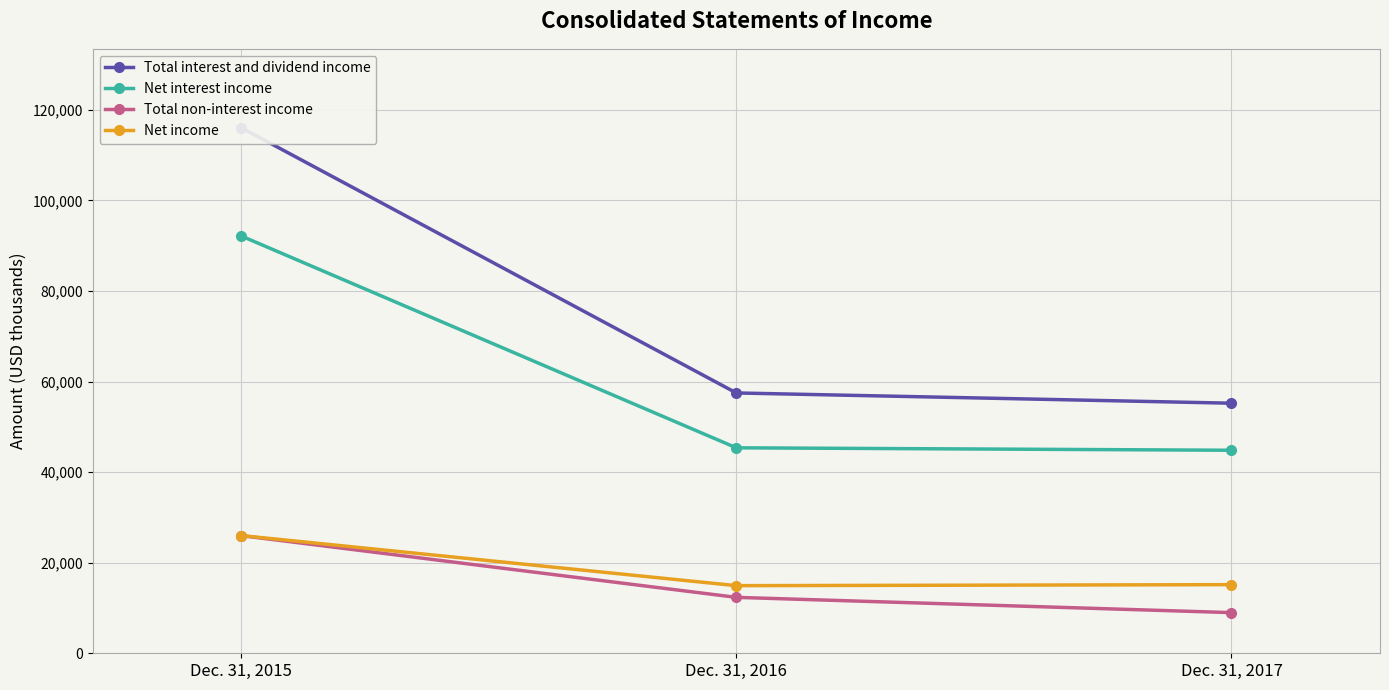

Which series has the largest total across all categories?

Total interest and dividend income